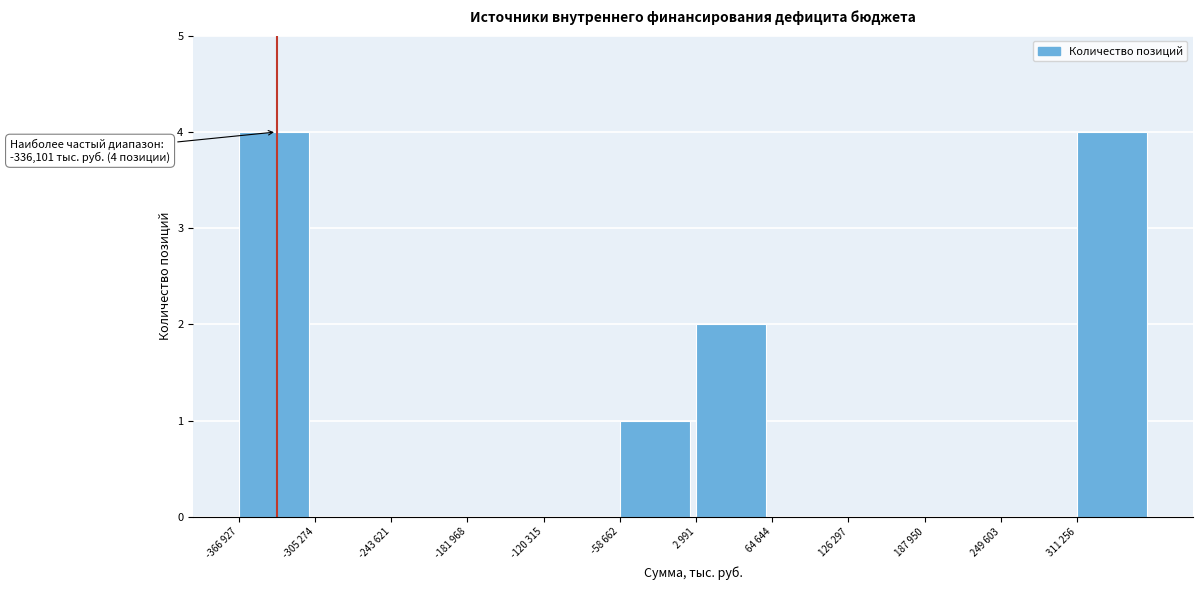

Reading left to right, what are all the values shown in this chart?

-366 927=4	-305 274=0	-243 621=0	-181 968=0	-120 315=0	-58 662=1	2 991=2	64 644=0	126 297=0	187 950=0	249 603=0	311 256=4